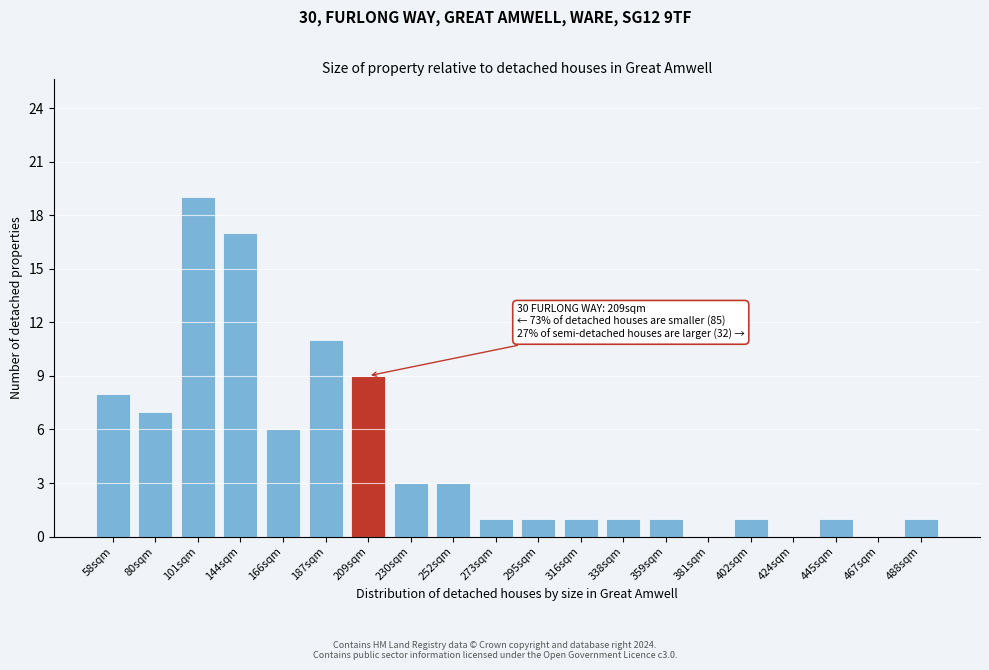

Reading left to right, transcribe all the data shown in this chart.

58sqm=8	80sqm=7	101sqm=19	144sqm=17	166sqm=6	187sqm=11	209sqm=9	230sqm=3	252sqm=3	273sqm=1	295sqm=1	316sqm=1	338sqm=1	359sqm=1	381sqm=0	402sqm=1	424sqm=0	445sqm=1	467sqm=0	488sqm=1